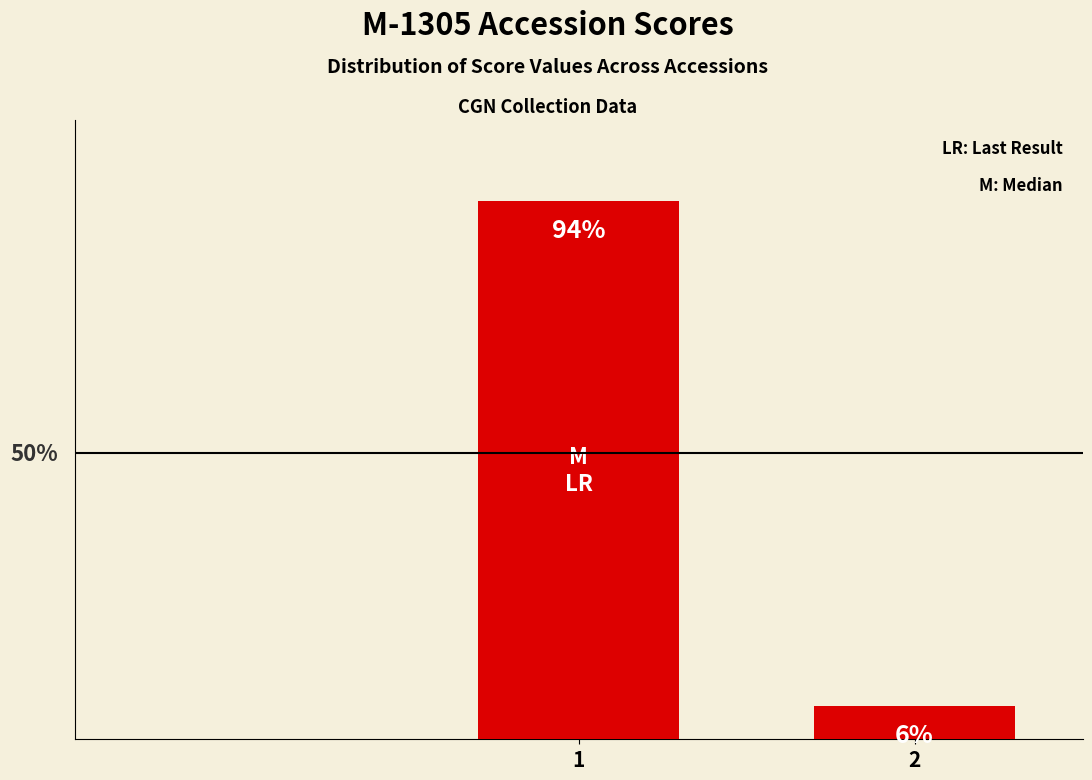

List the labels in order of value, smallest first.

2, 1